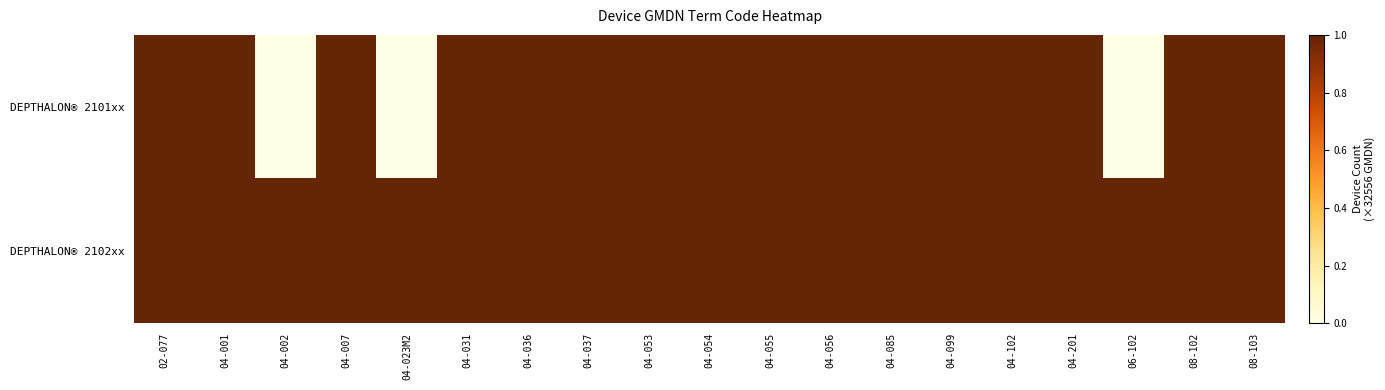

List the series in order of their overall mean, highest first.

DEPTHALON® 2102xx, DEPTHALON® 2101xx